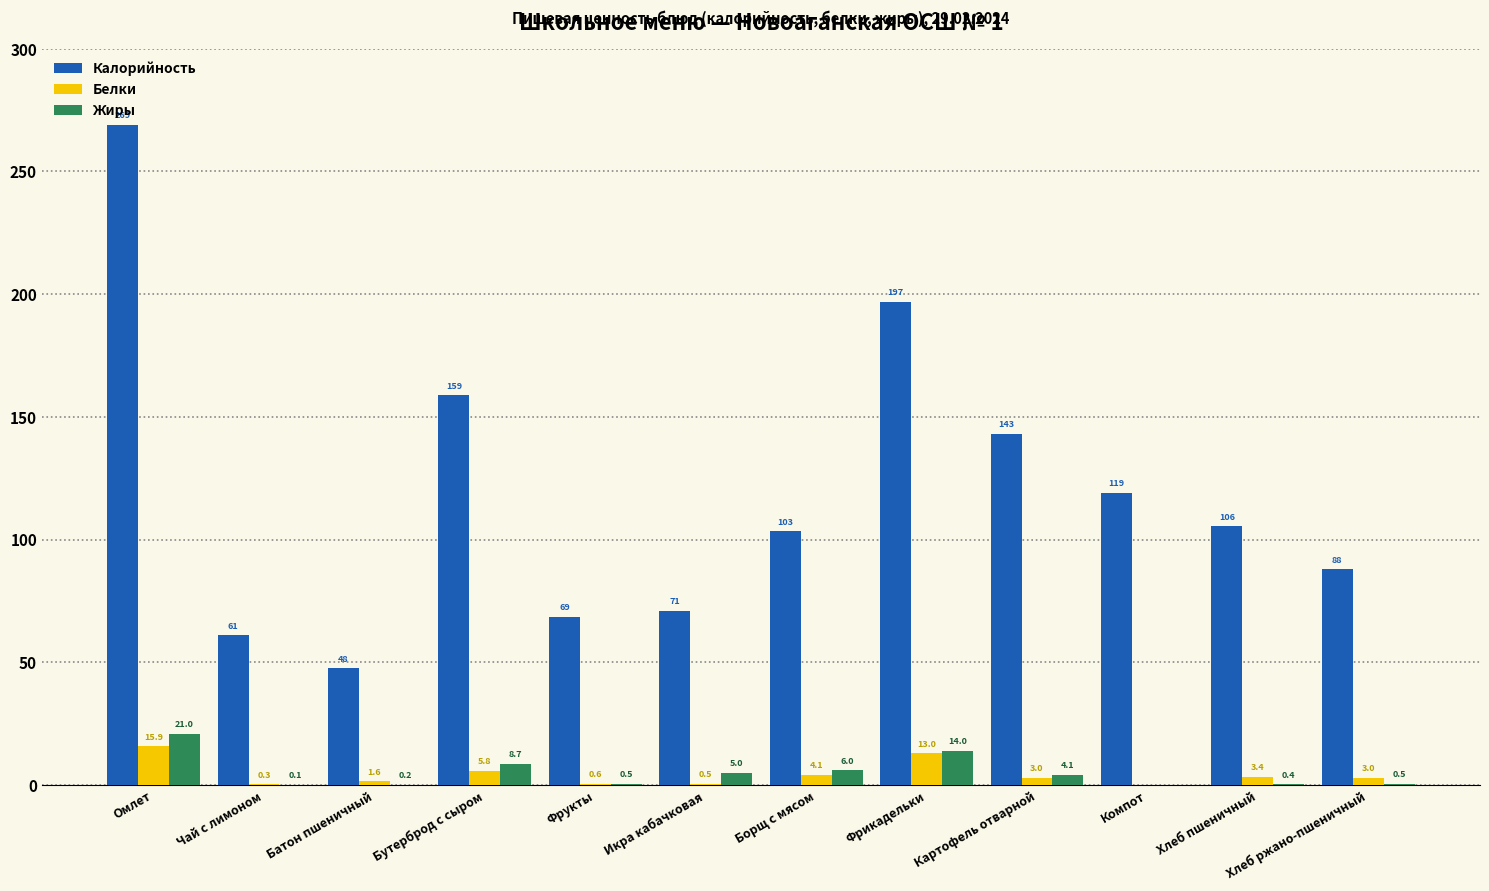

What is the average value of the Калорийность series?

119.4